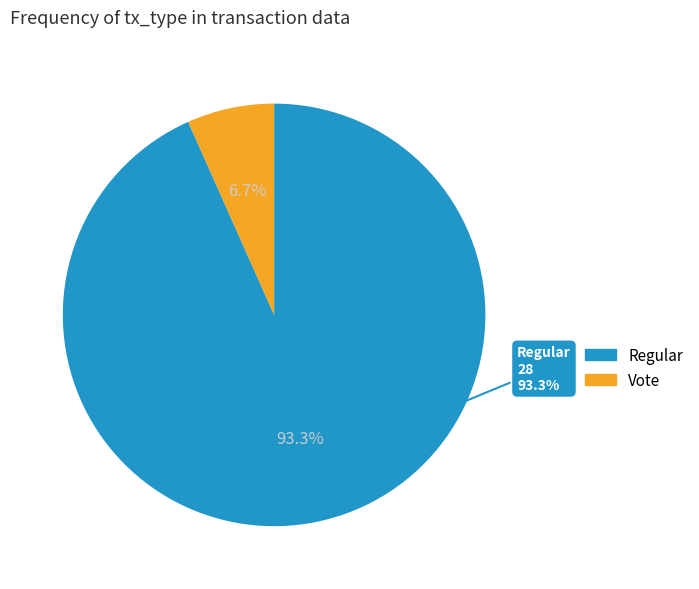

Approximately how many times larger is the value at Regular compared to Vote?

14.0